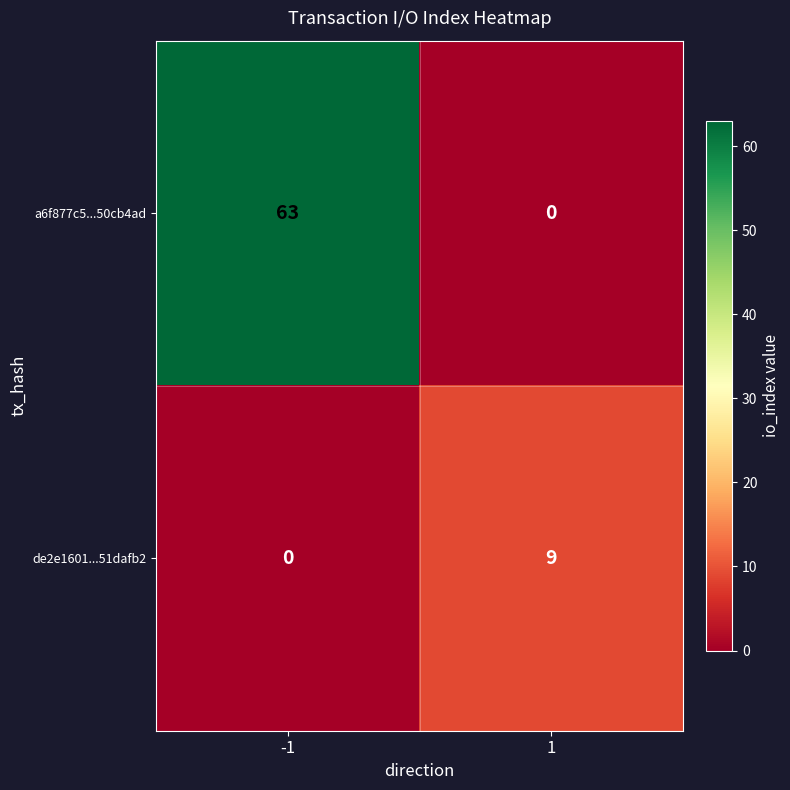

The de2e1601...51dafb2 series shows 4 at 1. True or false?

False